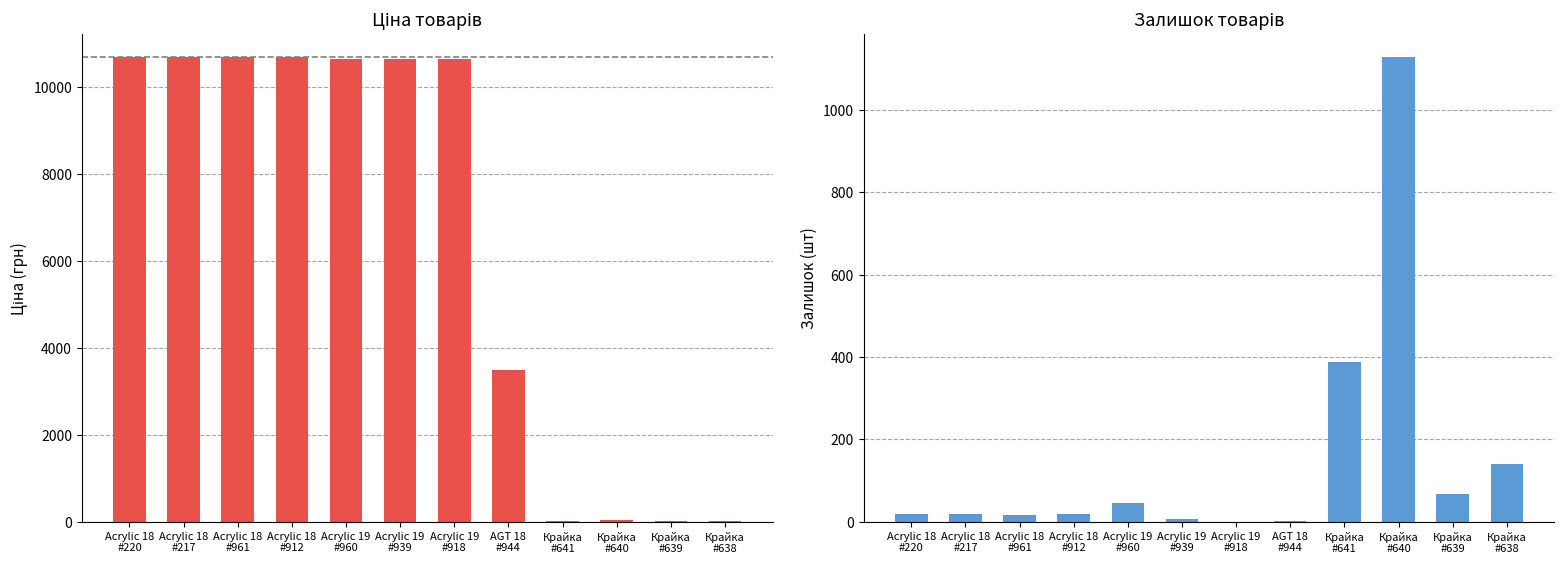

Which label corresponds to the smallest value in the chart?

Acrylic 19
#918